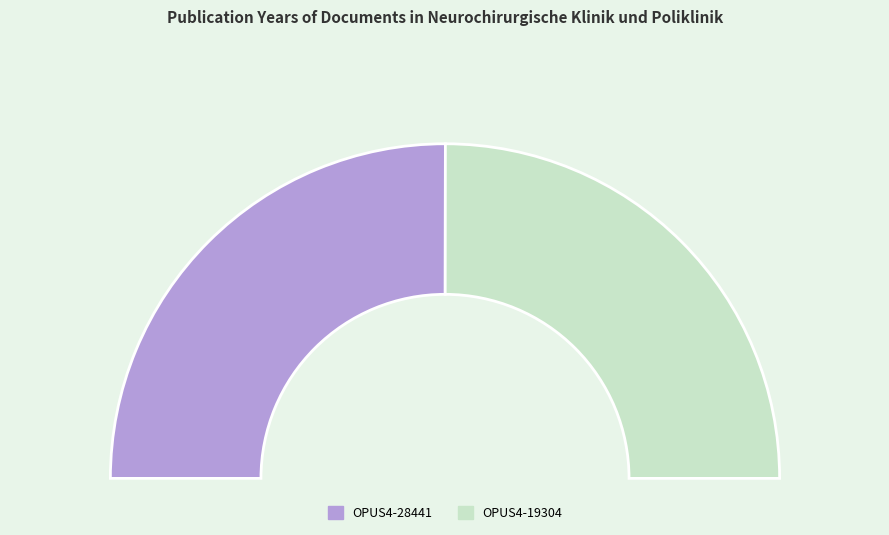

How many slices are in this pie chart?

2